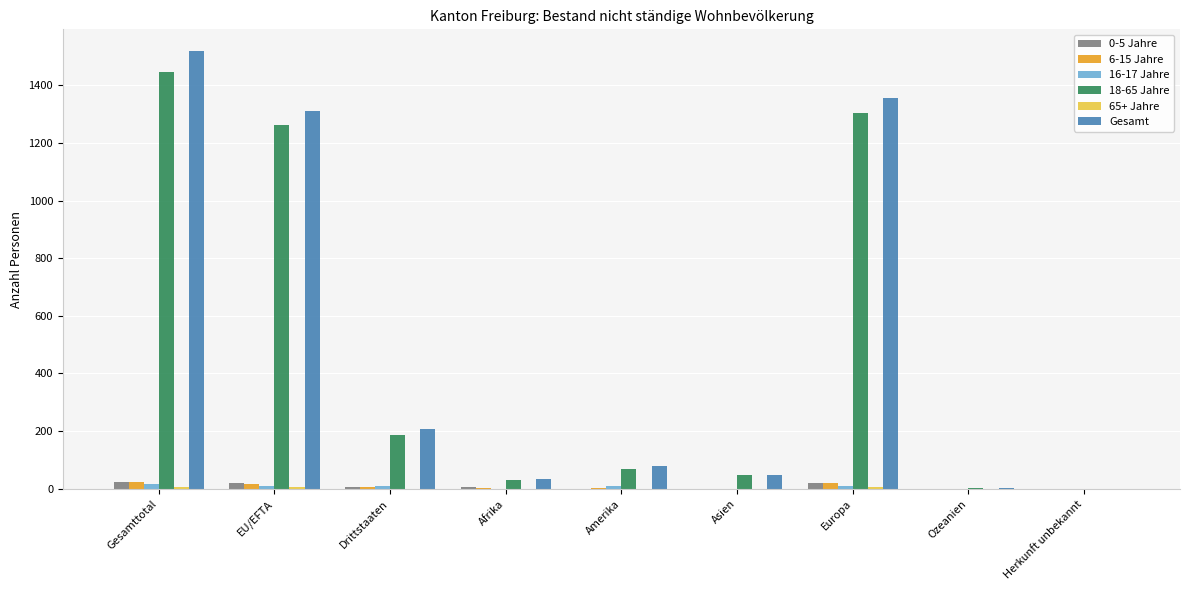

Which label corresponds to the largest value in the chart?

Gesamttotal